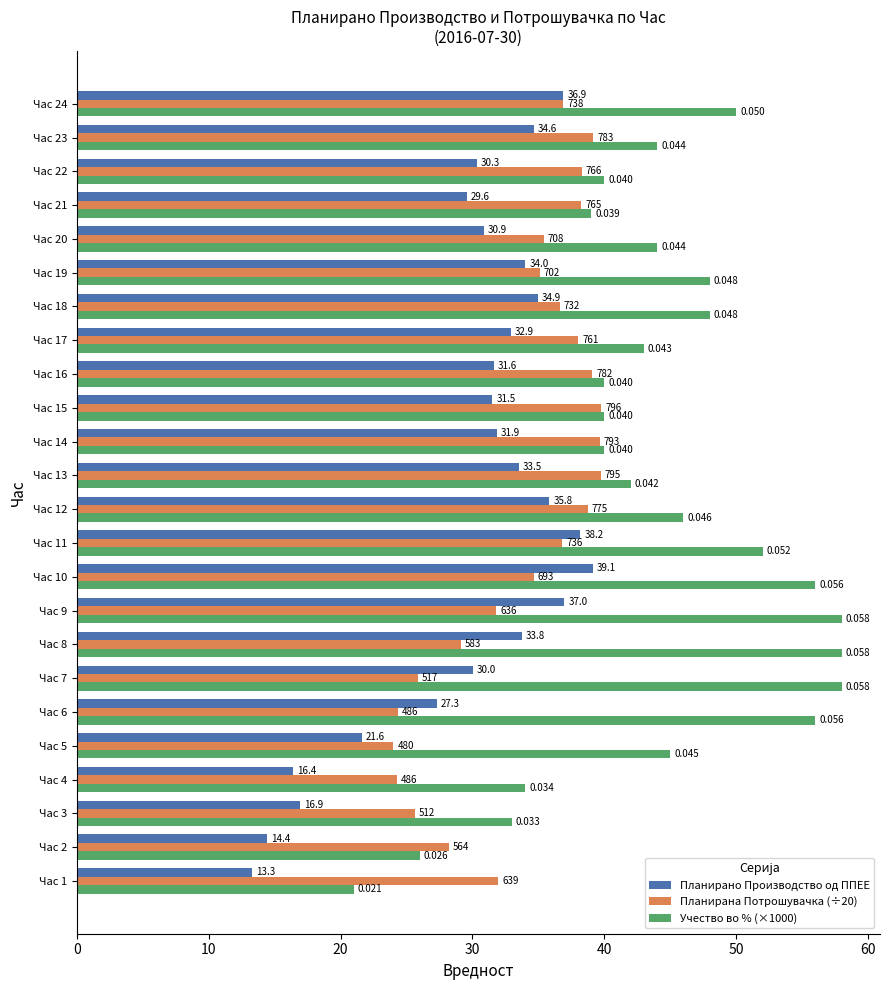

How many data points in Планирана Потрошувачка (÷20) are less than 36?

12